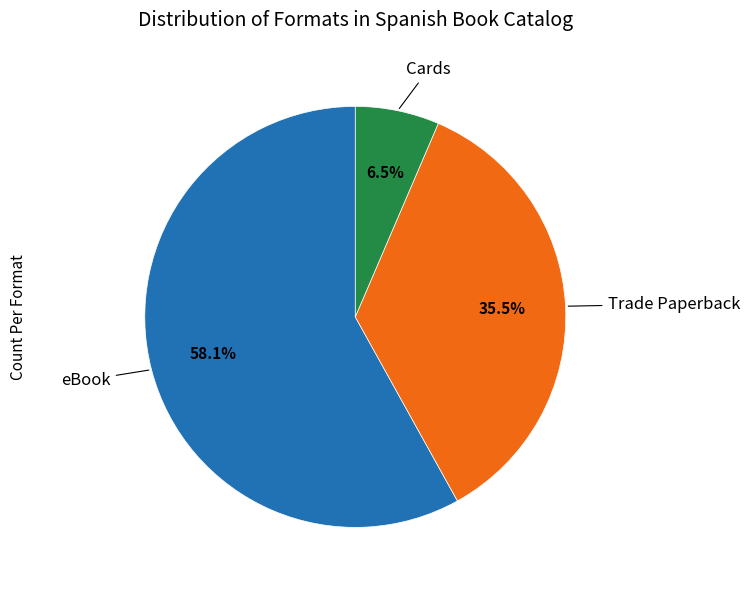

What percentage is the eBook slice, to the nearest percent?

58%